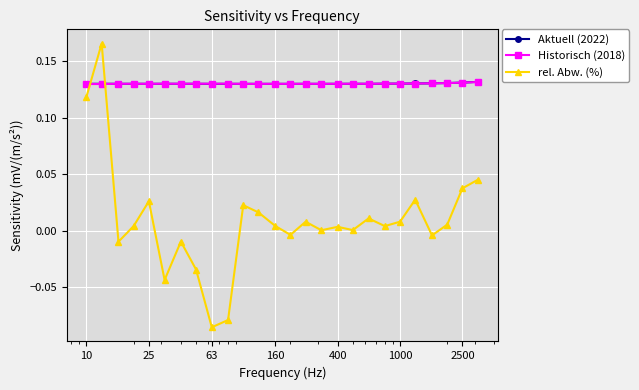

Is this an area chart (filled region under the line)?

No